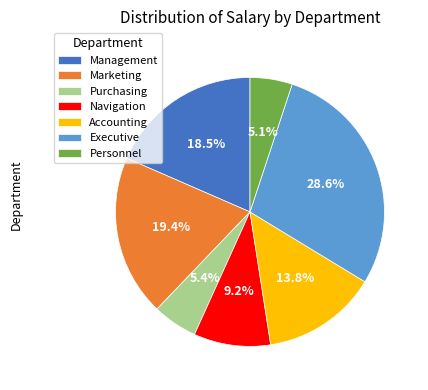

To the nearest percent, what is the combined percentage of Executive and Management?

47%